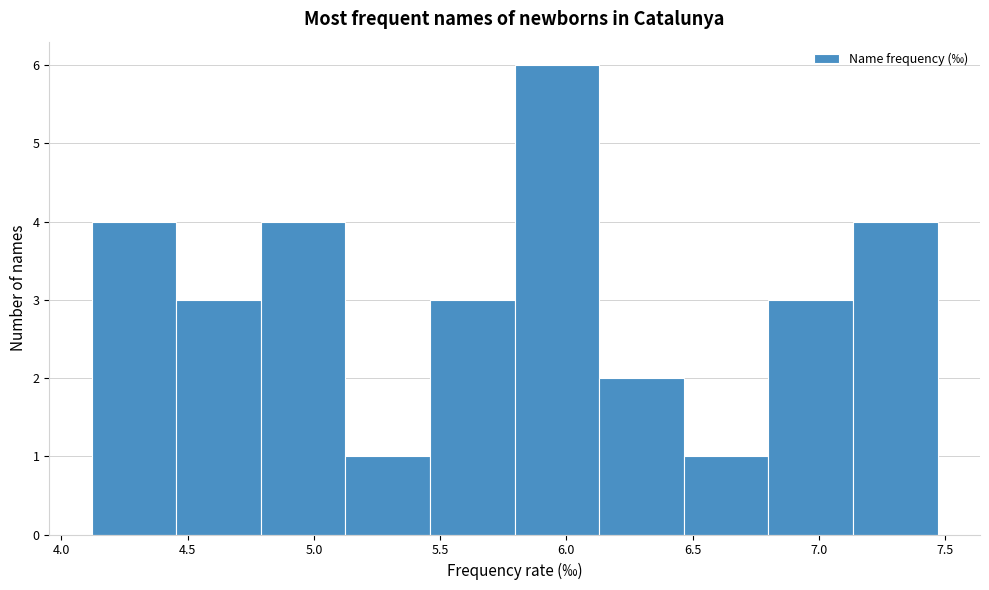

Reading left to right, list every bar in this chart as the range it spans on the x-axis followed by its height. Neither the bar edges nor the heights are printed on the chart, so give them approximately, as read against the axes.

4.120 to 4.455: 4
4.455 to 4.790: 3
4.790 to 5.125: 4
5.125 to 5.460: 1
5.460 to 5.795: 3
5.795 to 6.130: 6
6.130 to 6.465: 2
6.465 to 6.800: 1
6.800 to 7.135: 3
7.135 to 7.470: 4